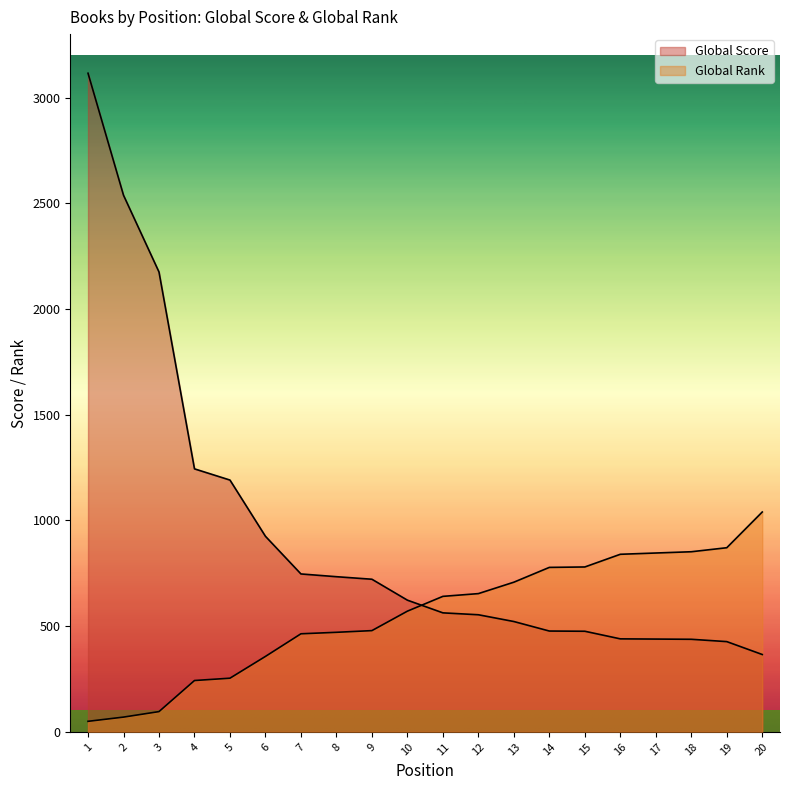

Reading left to right, transcribe all the data shown in this chart.

Global Score: 1=3115	2=2538	3=2175	4=1244	5=1191	6=925	7=747	8=734	9=722	10=623	11=563	12=554	13=522	14=477	15=476	16=440	17=439	18=438	19=427	20=366
Global Rank: 1=50	2=70	3=96	4=243	5=254	6=357	7=464	8=471	9=479	10=571	11=641	12=654	13=708	14=778	15=780	16=840	17=846	18=852	19=871	20=1040